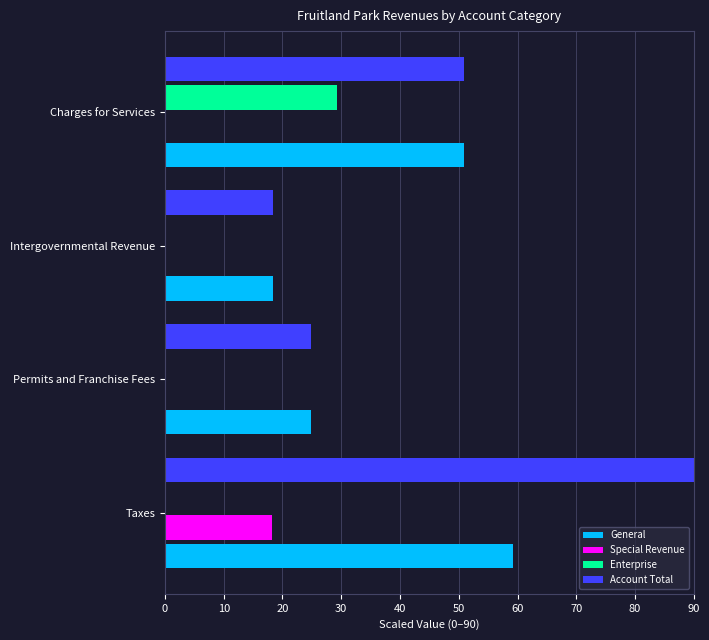

Which category has the highest value in the Enterprise series?

Charges for Services